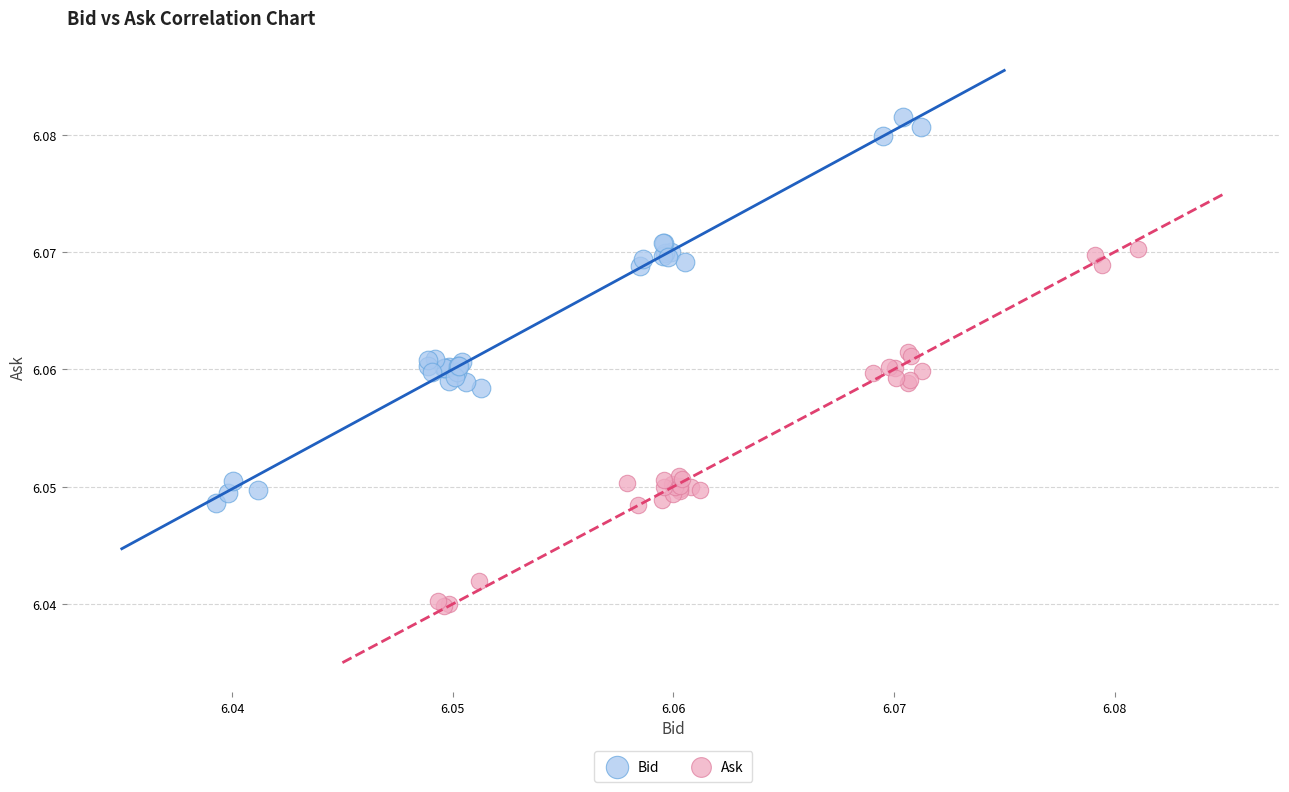

Which series has the largest Y range (max minus min)?

Bid